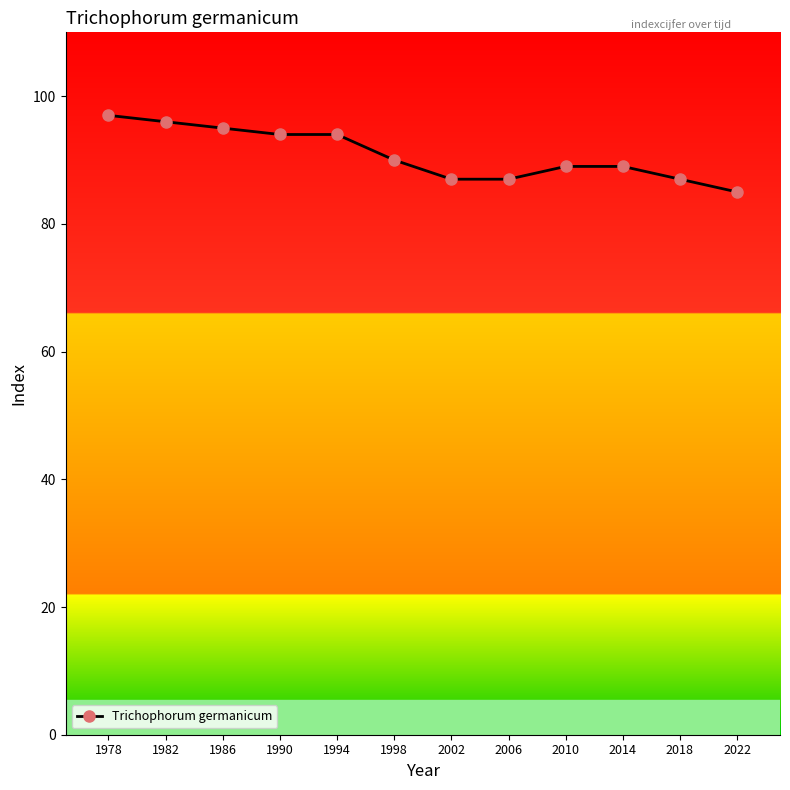

Between 1978 and 2014, which is larger?

1978